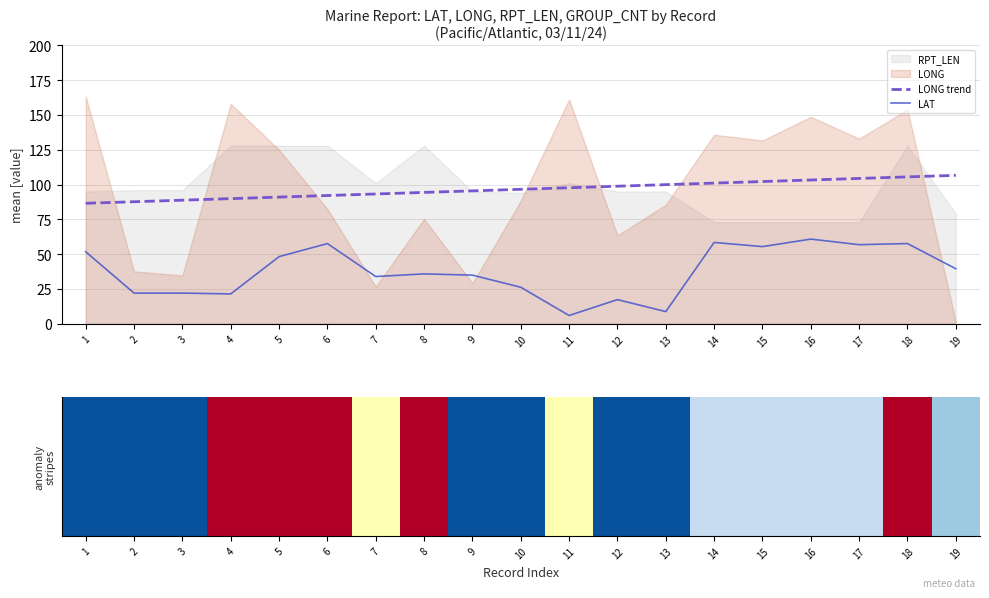

Is it true that LONG trend equals 150.1 at 16?

False